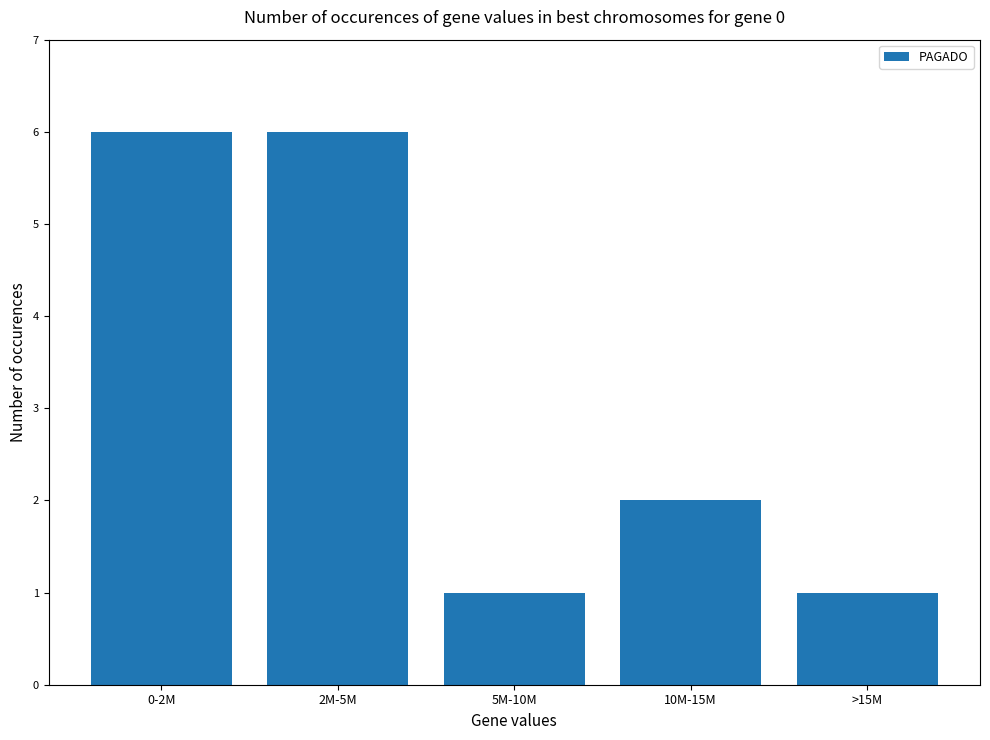

How many data points are less than 2?

2